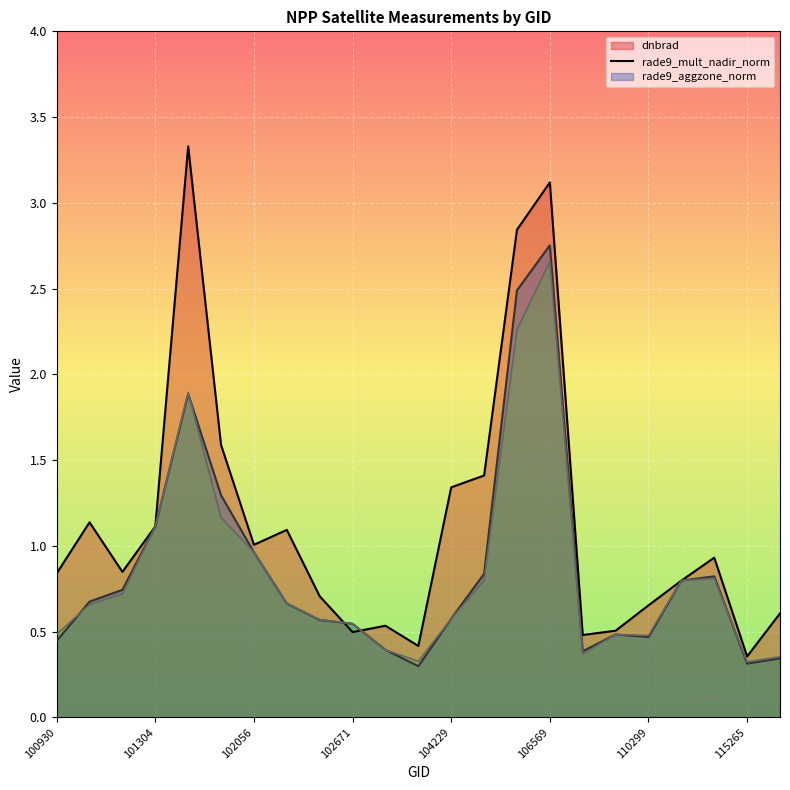

Rank the series by their maximum value, from lowest to highest.

rade9_aggzone_norm, rade9_mult_nadir_norm, dnbrad